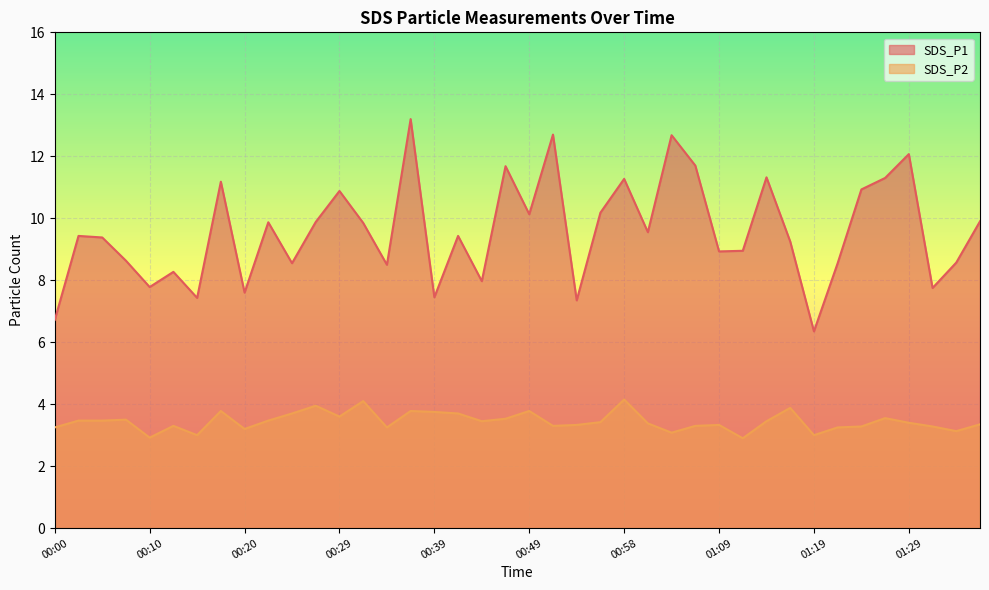

What is the difference between the SDS_P2 values at 00:32 and 00:17?

0.3